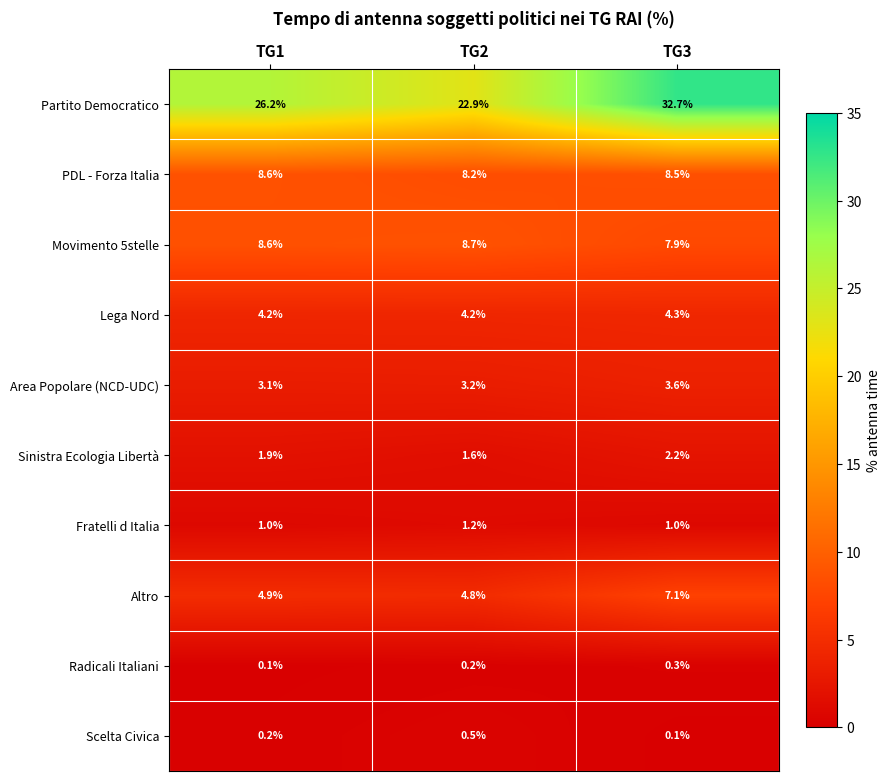

Where is Area Popolare (NCD-UDC) nearest to the value 3?

TG1